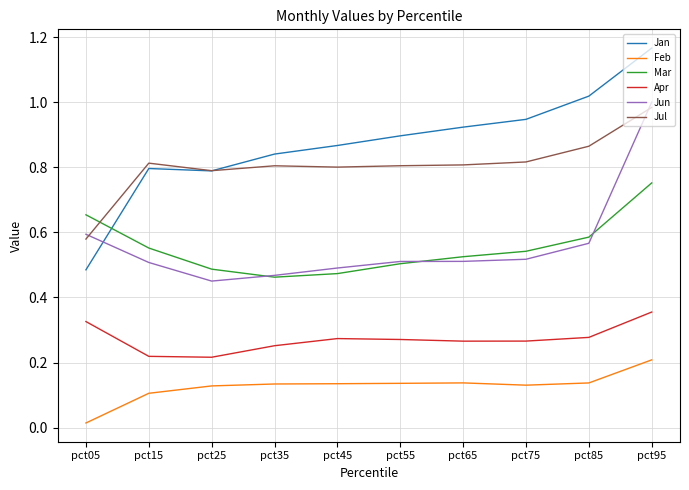

Which series has the largest range (max minus min)?

Jan